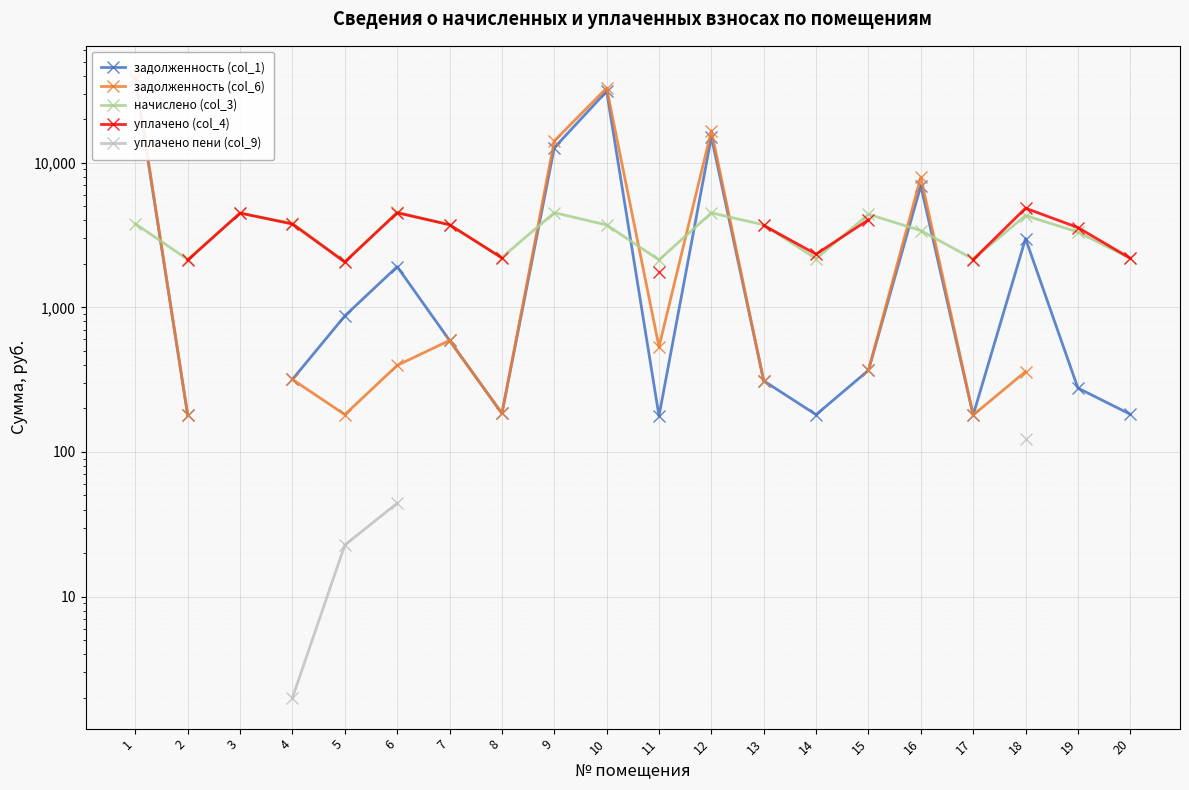

How many times do задолженность (col_6) and начислено (col_3) cross each other?

7